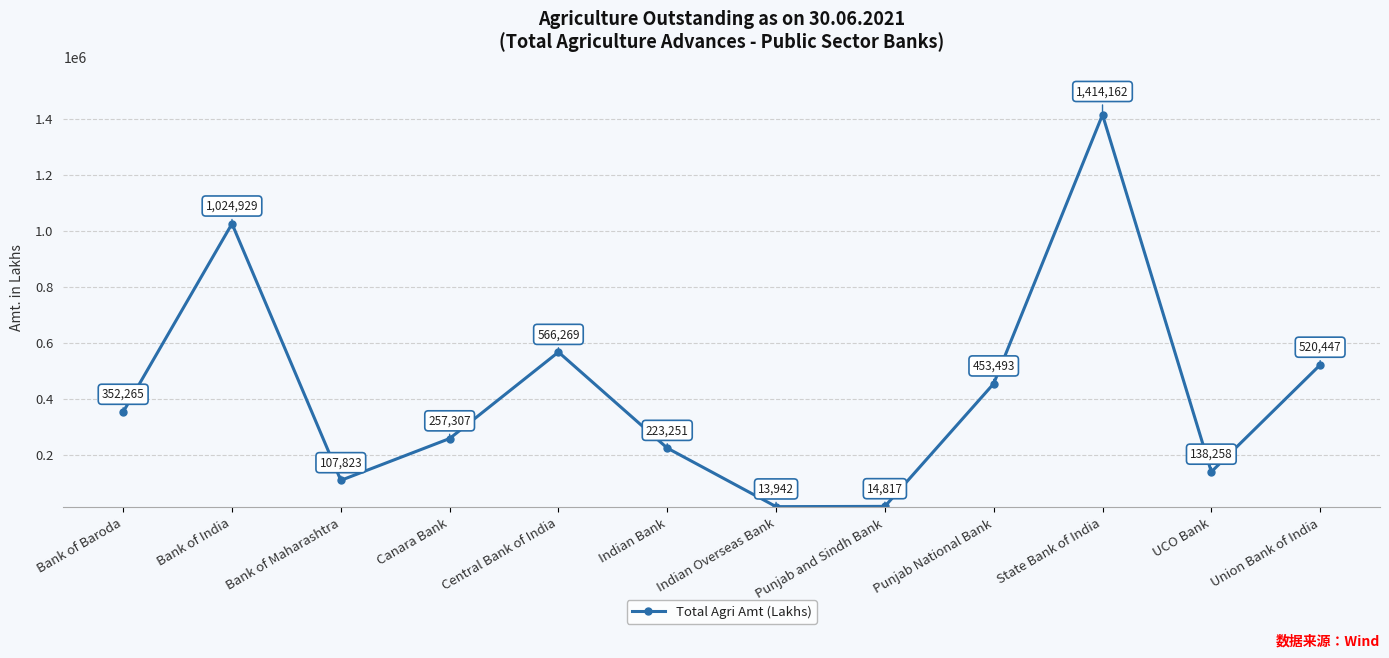

At which category does the chart reach its minimum across all series?

Indian Overseas Bank